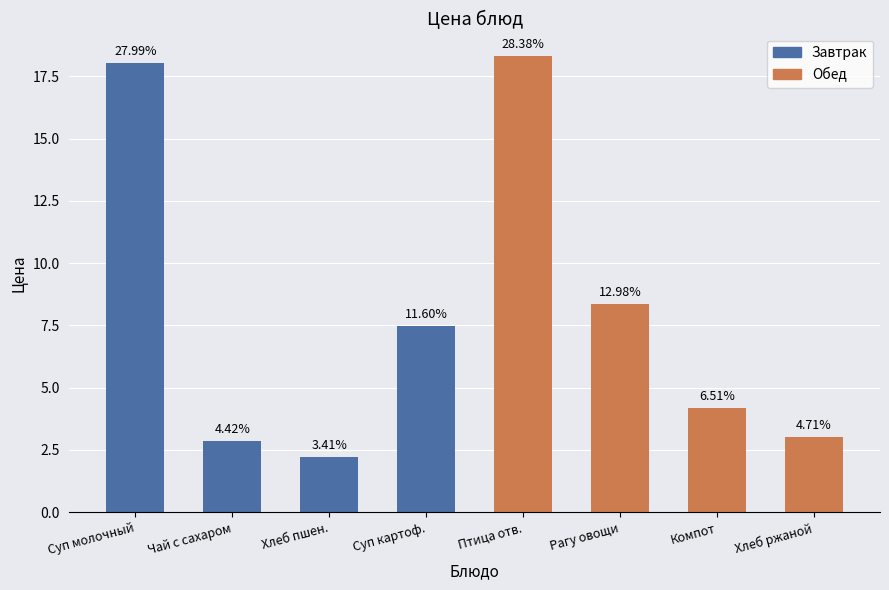

What is the minimum value shown in the chart?

2.2